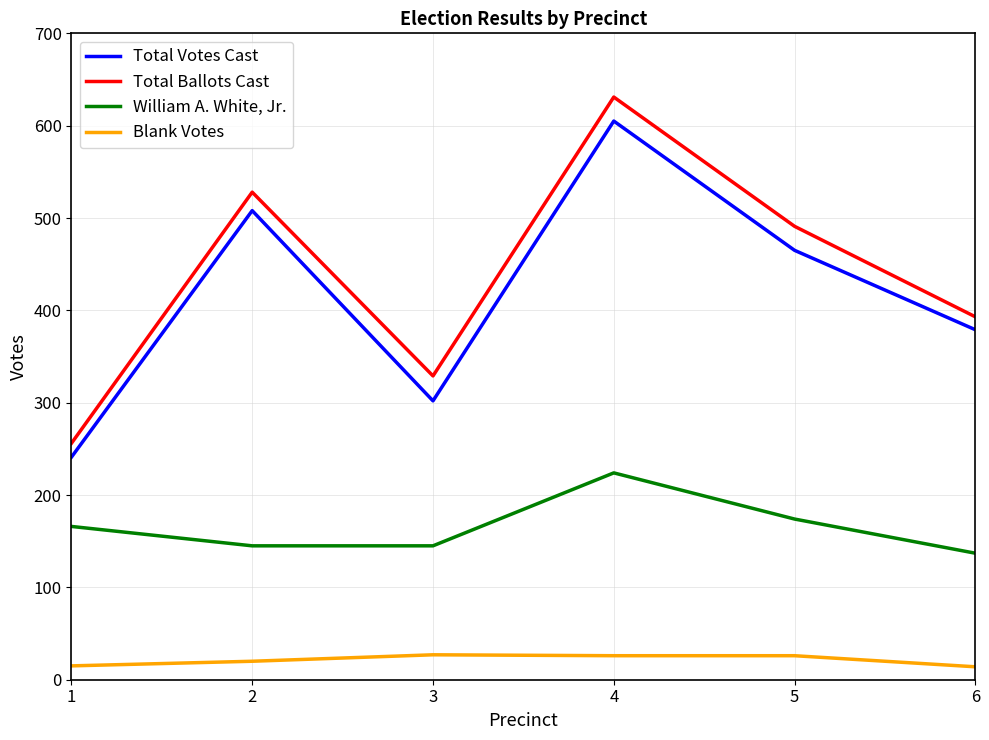

What is the difference between the maximum and minimum values in the Total Ballots Cast series?

375